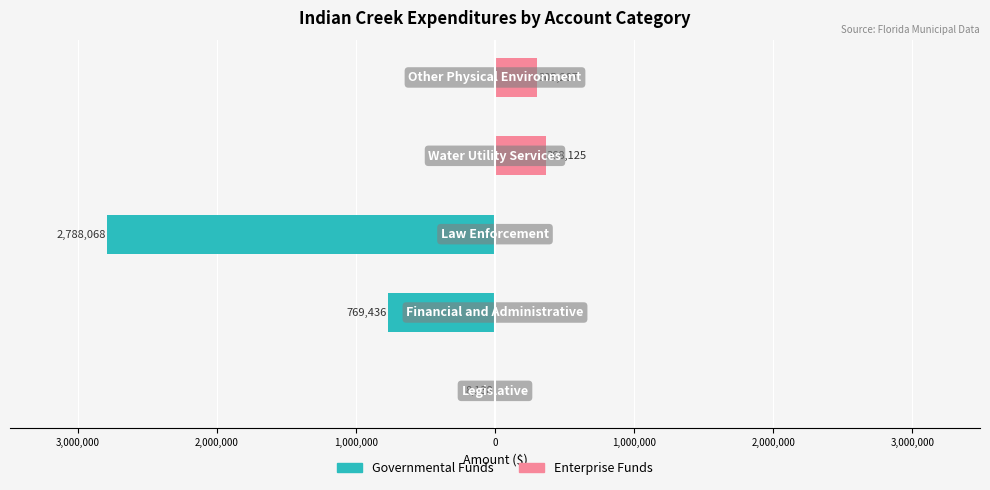

What are all the series names shown in the legend?

Governmental Funds, Enterprise Funds